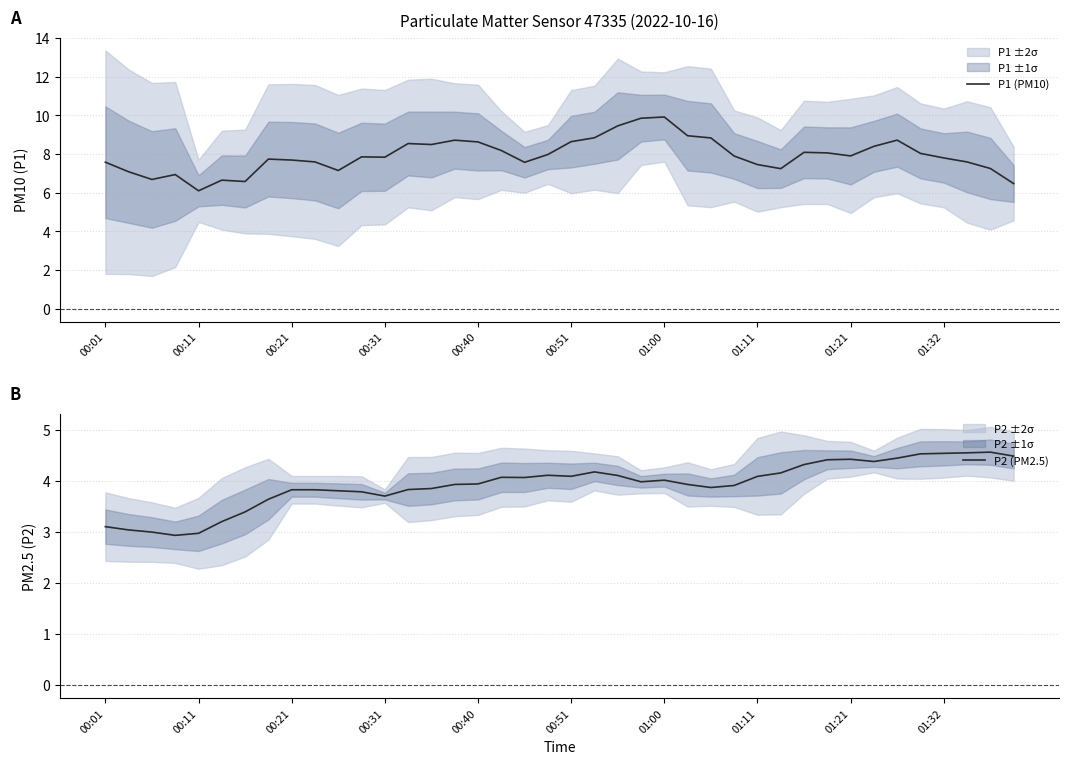

True or false: P1 (PM10) has more than 2 points higher than both neighbors.

True